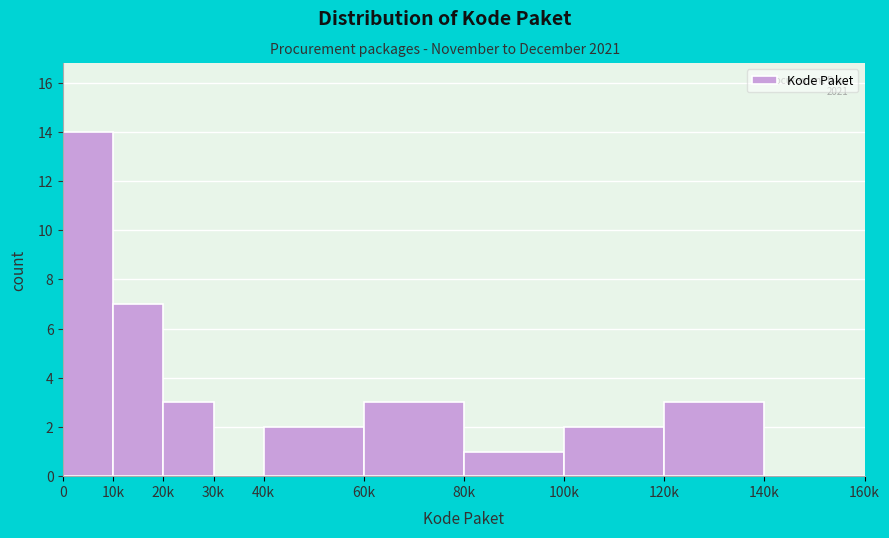

Reading right to left, extract all data points from this chart.

140k=0	120k=3	100k=2	80k=1	60k=3	40k=2	30k=0	20k=3	10k=7	0=14